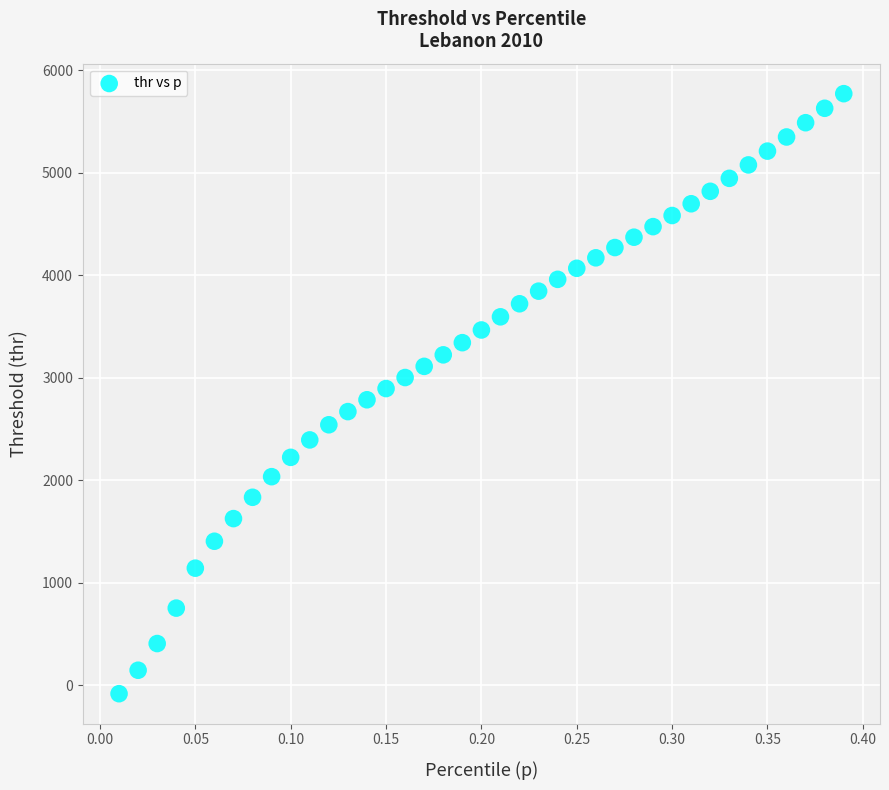

What is the range of Y values (max minus min)?

5854.5